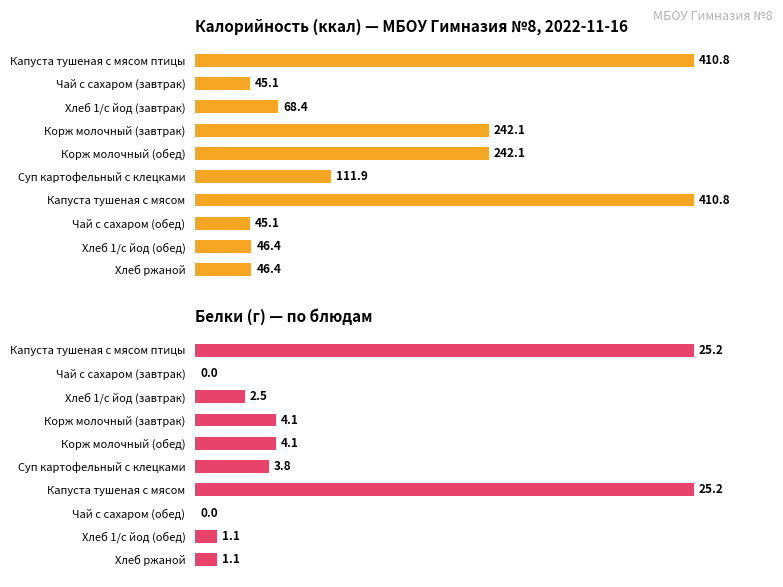

List the series in order of their peak value, highest first.

Калорийность (ккал) — МБОУ Гимназия №8, 2022-11-16, Белки (г) — по блюдам